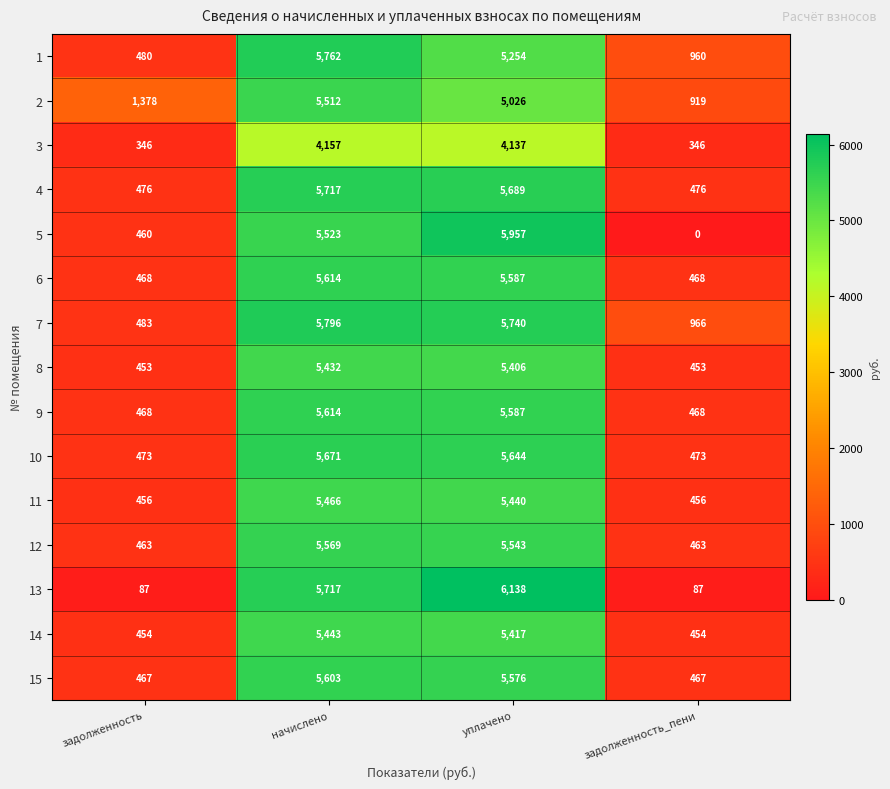

How many data points does each series have?

4